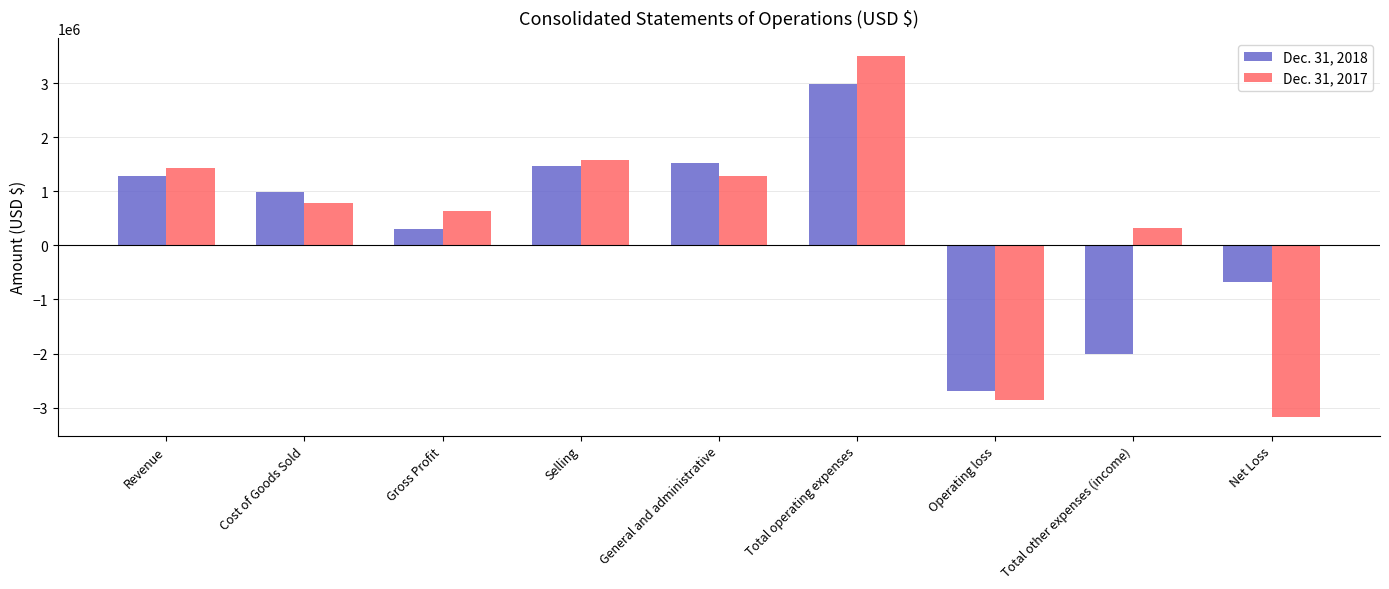

What are all the series names shown in the legend?

Dec. 31, 2018, Dec. 31, 2017